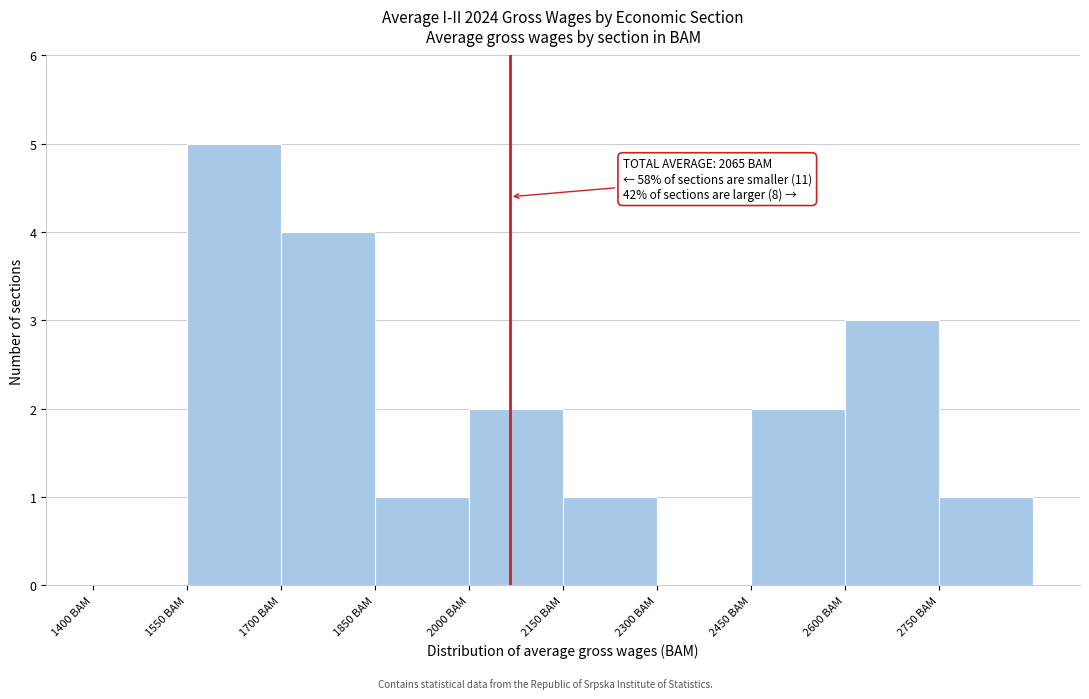

Over which range of the x-axis is the bar tallest?

1550 to 1700